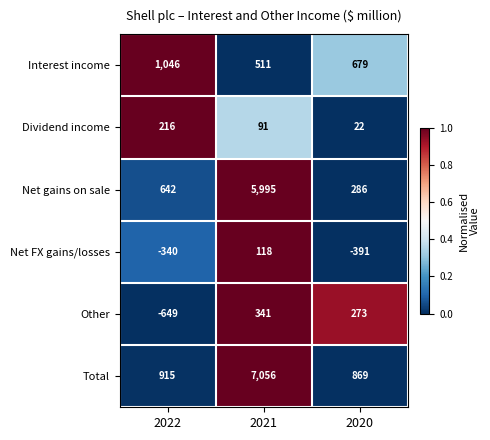

Reading right to left, transcribe all the data shown in this chart.

Interest income: 2020=679	2021=511	2022=1046
Dividend income: 2020=22	2021=91	2022=216
Net gains on sale: 2020=286	2021=5995	2022=642
Net FX gains/losses: 2020=-391	2021=118	2022=-340
Other: 2020=273	2021=341	2022=-649
Total: 2020=869	2021=7056	2022=915